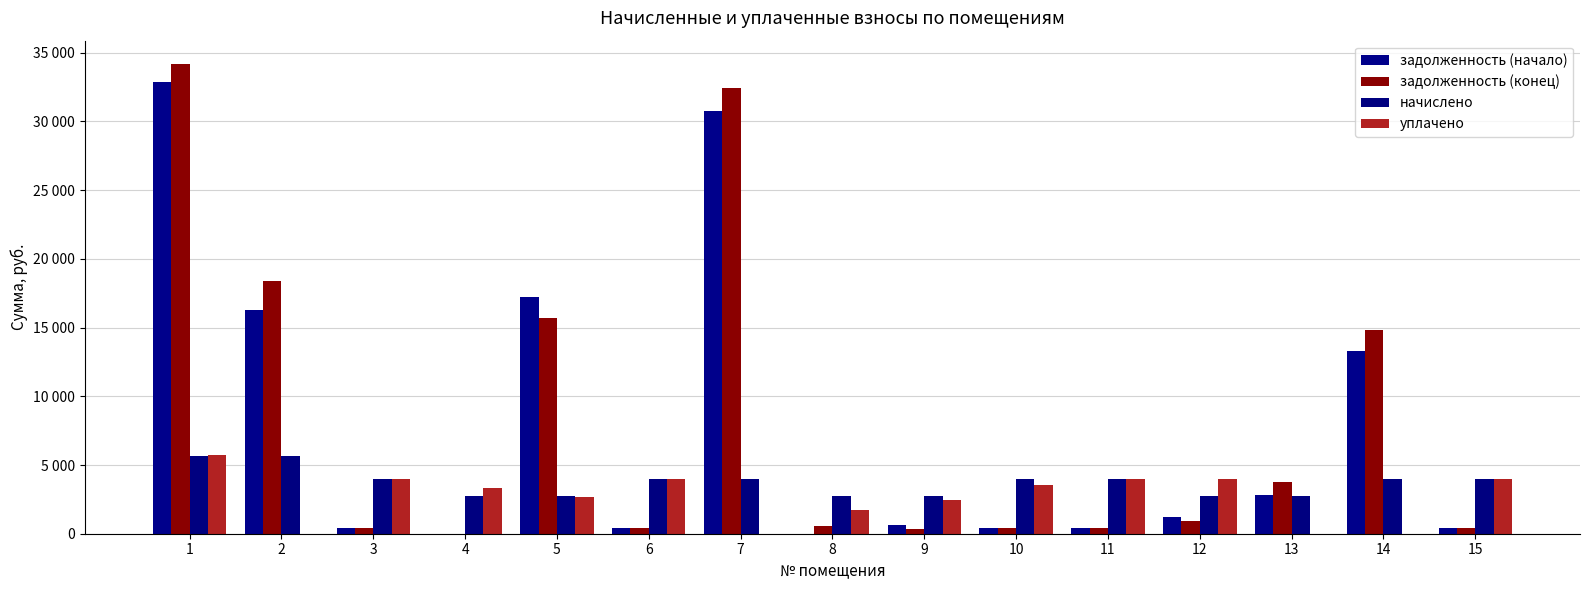

Are the bars horizontal?

No